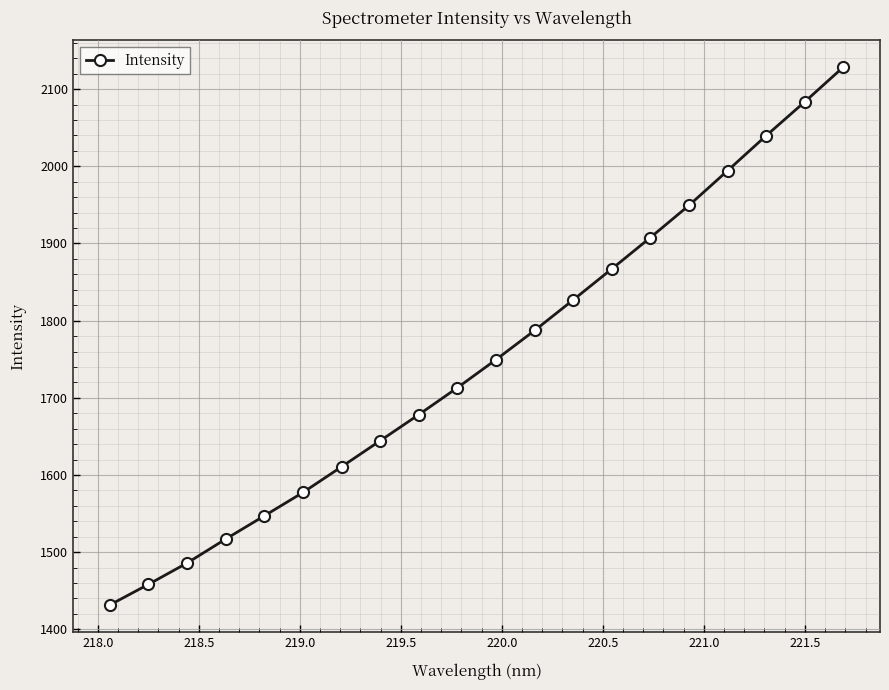

Reading left to right, list all the values displayed in this chart.

1431.6	1458.3	1485.9	1517.0	1547.1	1577.4	1610.7	1644.4	1678.2	1713.1	1749.5	1787.3	1826.9	1867.0	1907.7	1949.4	1994.3	2039.6	2083.5	2128.5